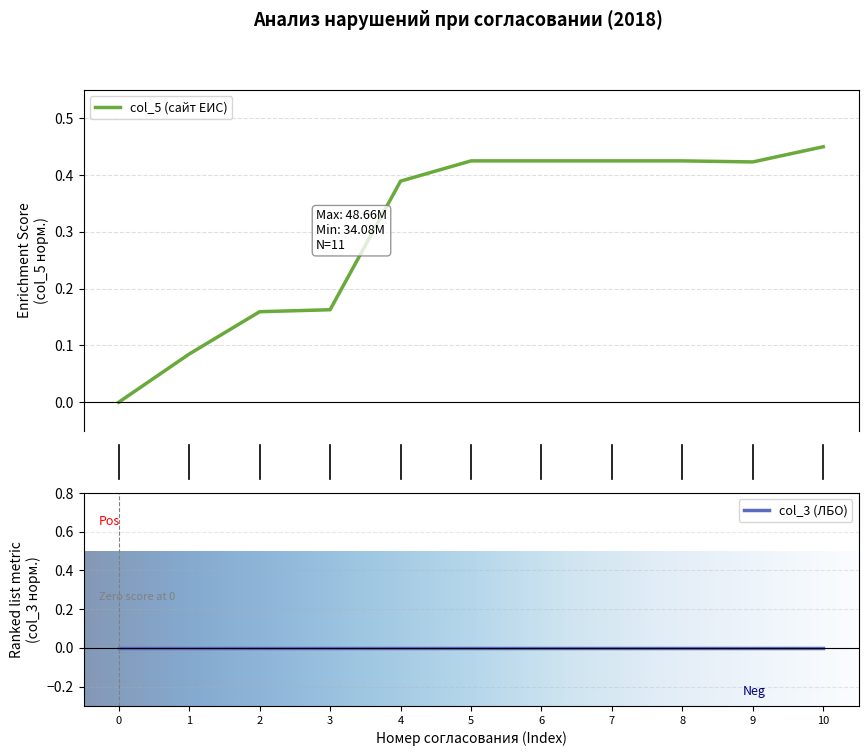

True or false: there are more than 0 points higher than both neighbors.

False